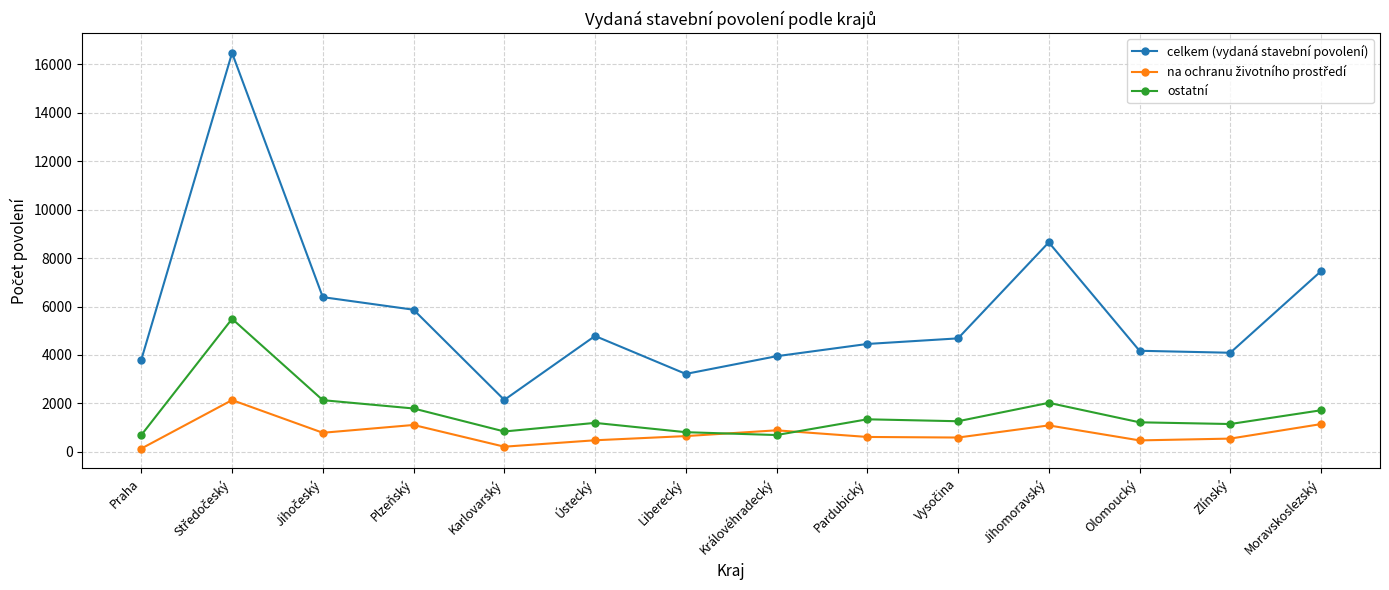

At which label does celkem (vydaná stavební povolení) reach its minimum?

Karlovarský